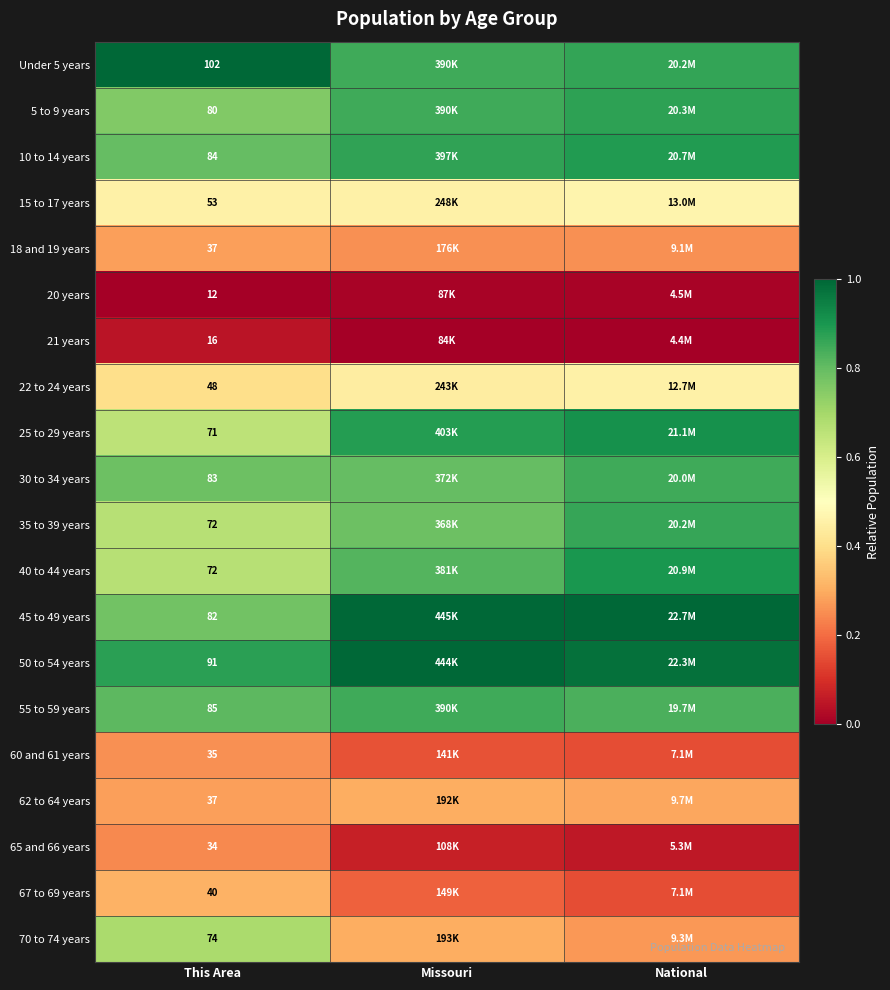

What is the difference between the maximum and minimum values in the 25 to 29 years series?

0.3